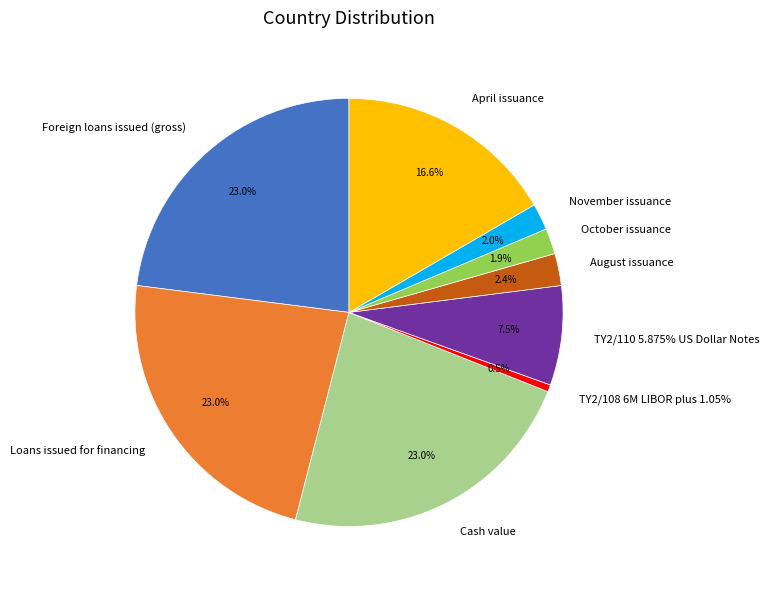

To the nearest percent, what is the average slice percentage?

11%